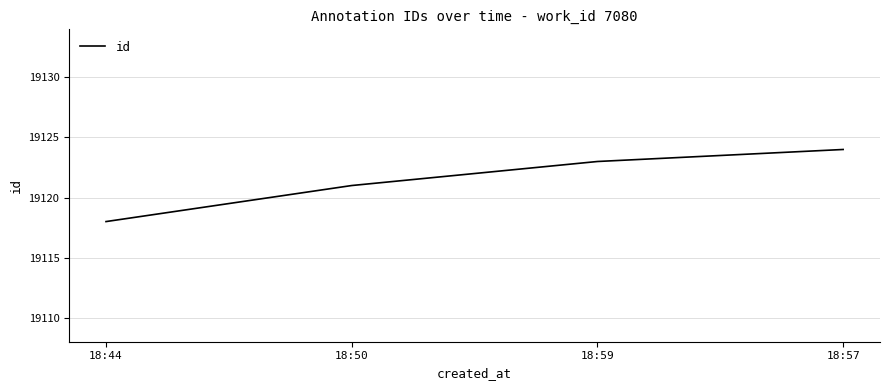

Read the value at 18:50.

19121